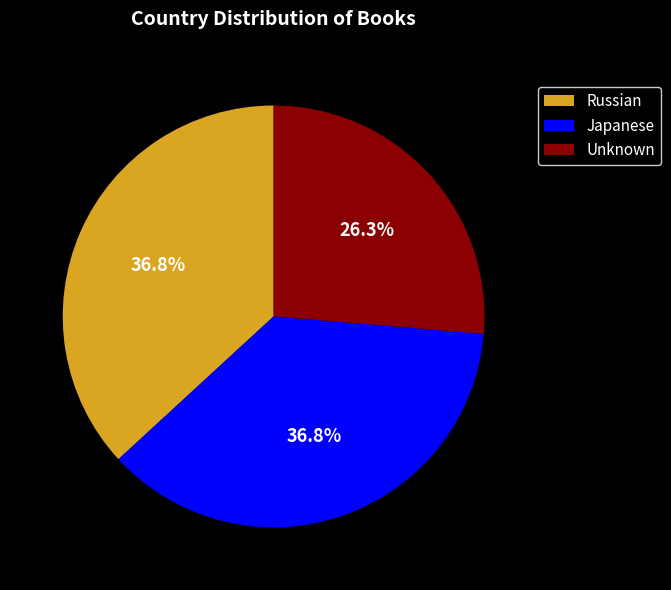

Does Russian represent more than half of the total?

No